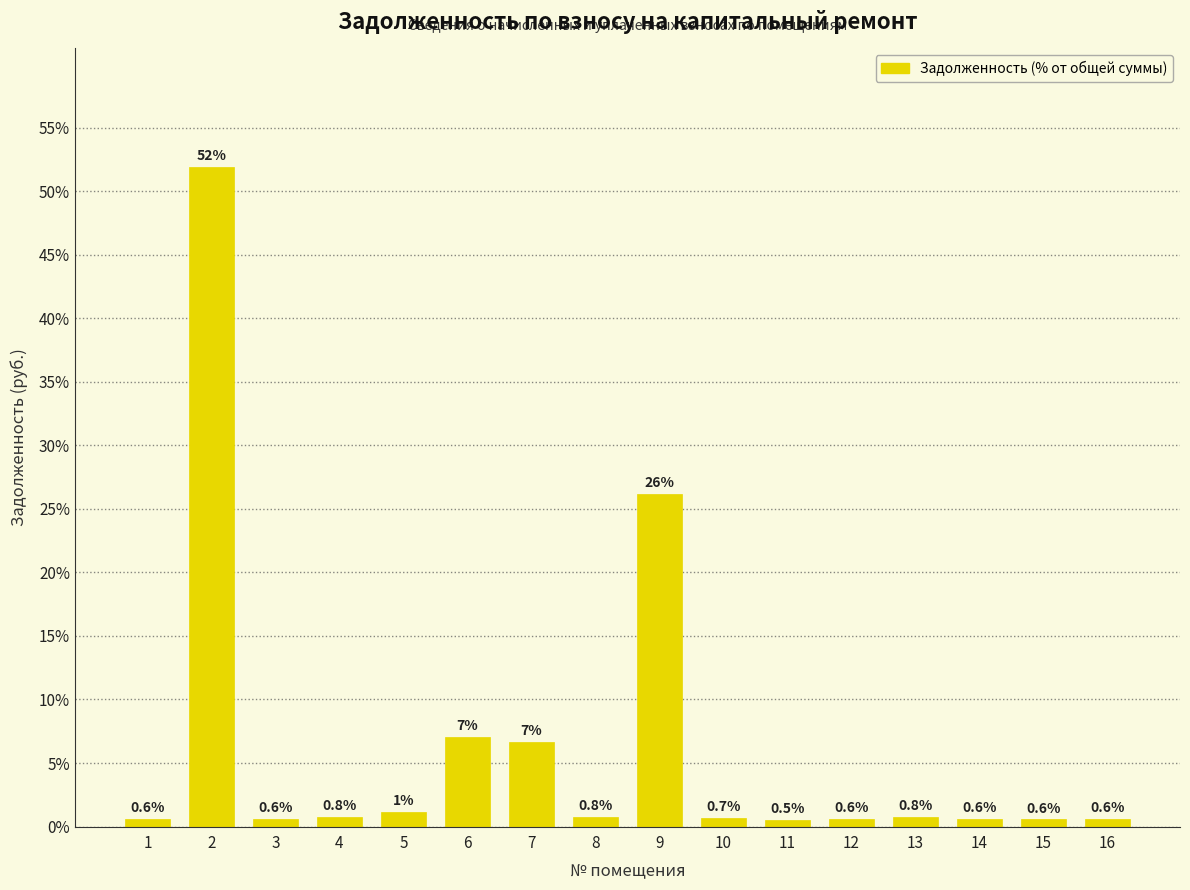

What is the change in value from 5 to 6?

+5.9